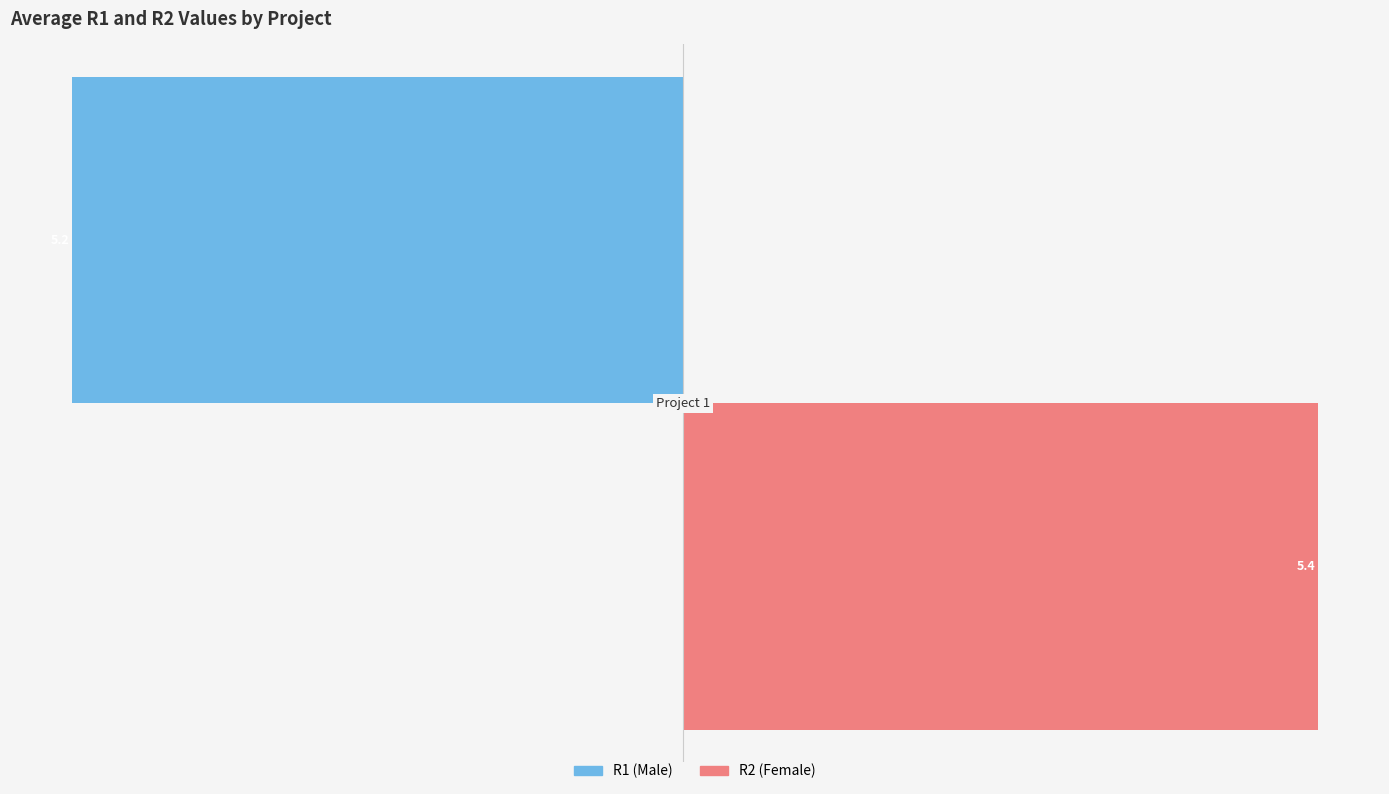

What is the minimum value shown in the chart?

-5.2